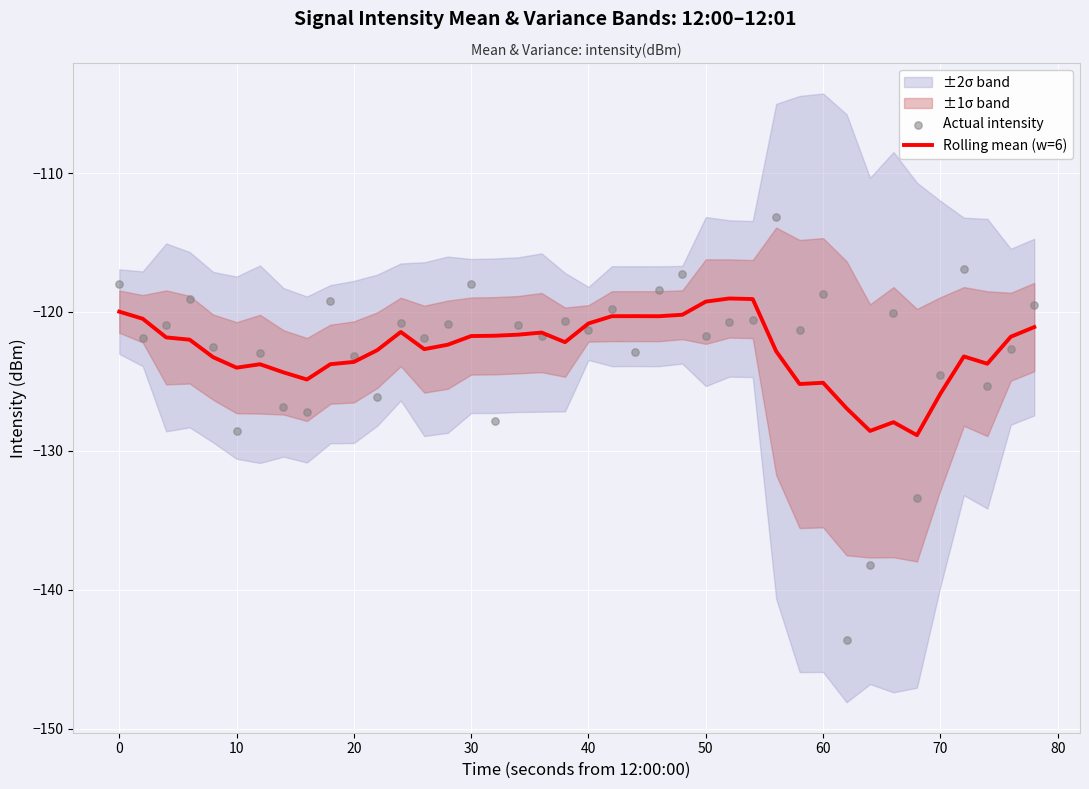

Which series has the largest total across all categories?

Actual intensity